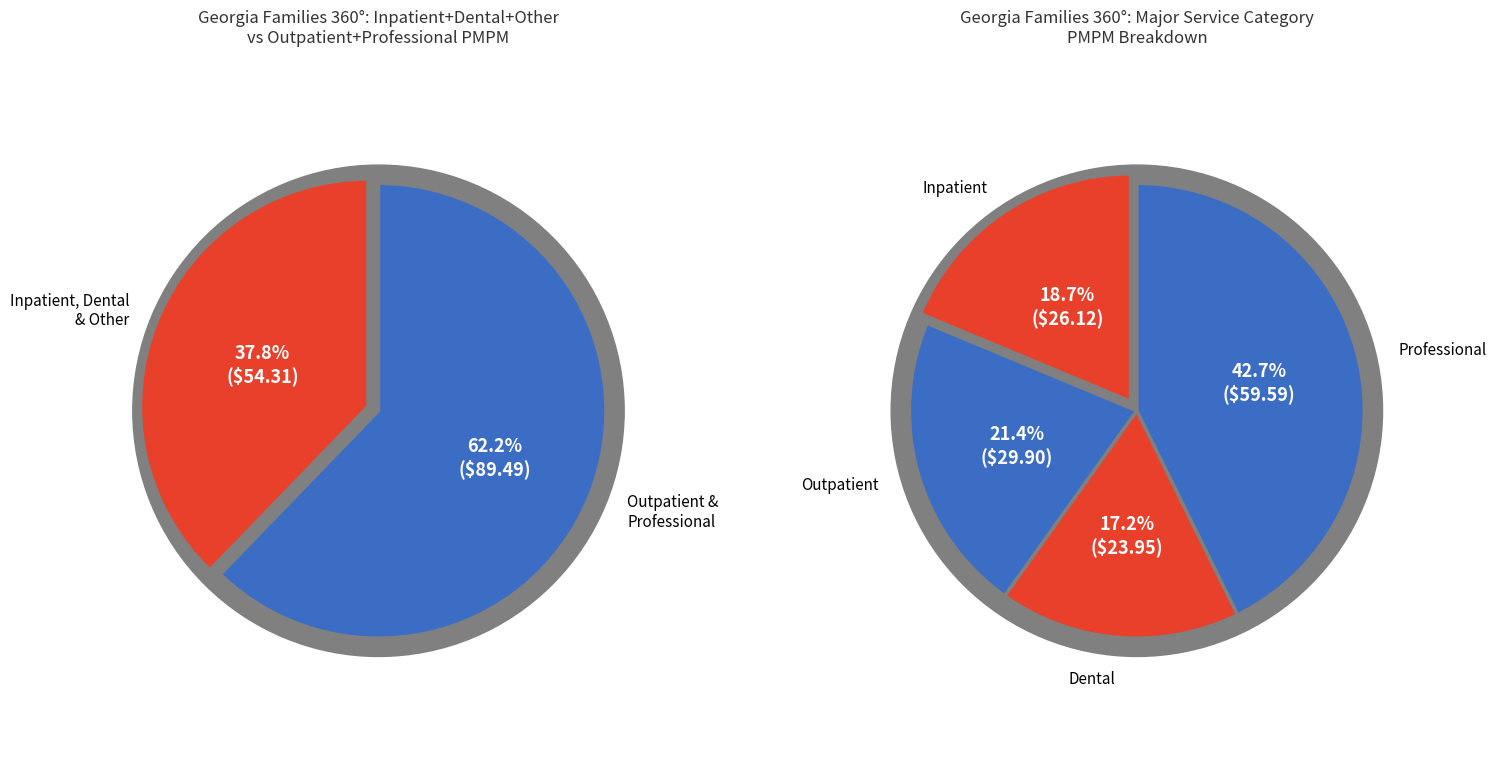

Does any single category account for the majority?

No